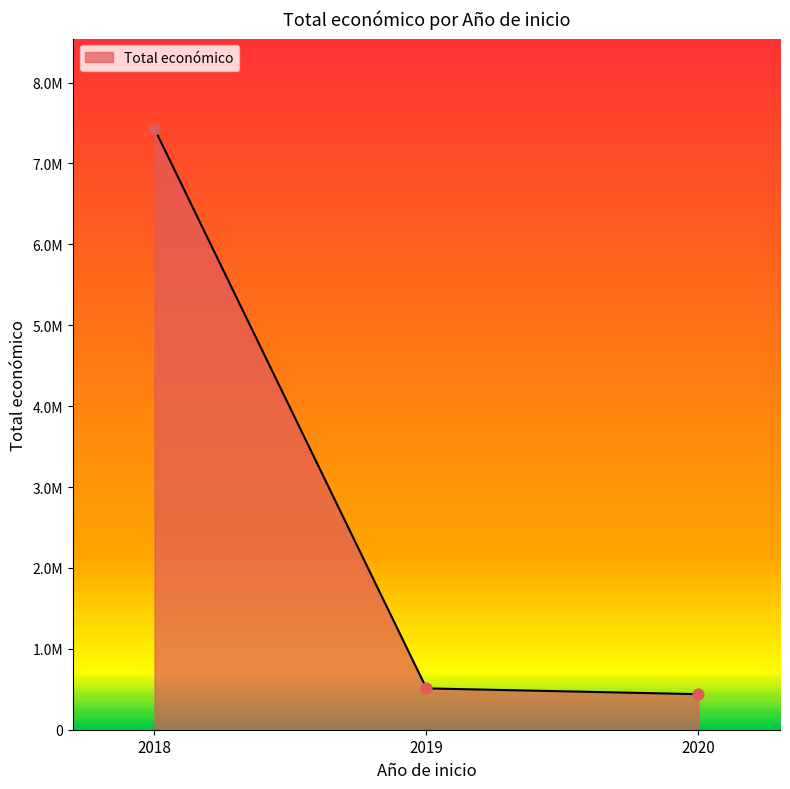

Does the chart have visible grid lines?

No